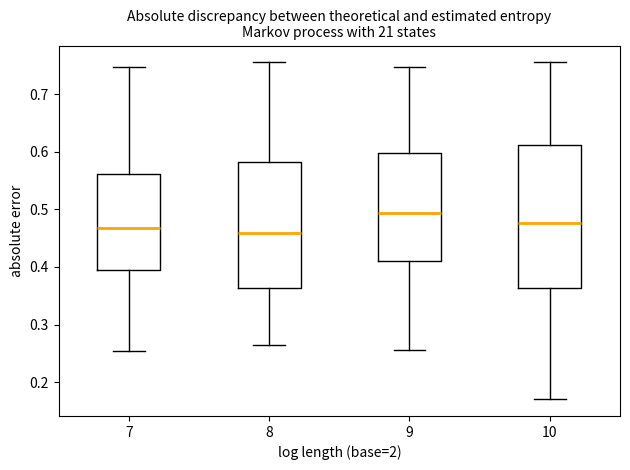

Reading left to right, transcribe this box plot: for each box, give where its median line is, the range the box spans, and where its two whiskers end, as read against the y-axis. The values are not printed on the chart, so give them approximately, as read against the axis.

7: median 0.47, box 0.39 to 0.56, whiskers 0.25 to 0.75
8: median 0.46, box 0.36 to 0.58, whiskers 0.26 to 0.75
9: median 0.49, box 0.41 to 0.60, whiskers 0.26 to 0.75
10: median 0.48, box 0.36 to 0.61, whiskers 0.17 to 0.75